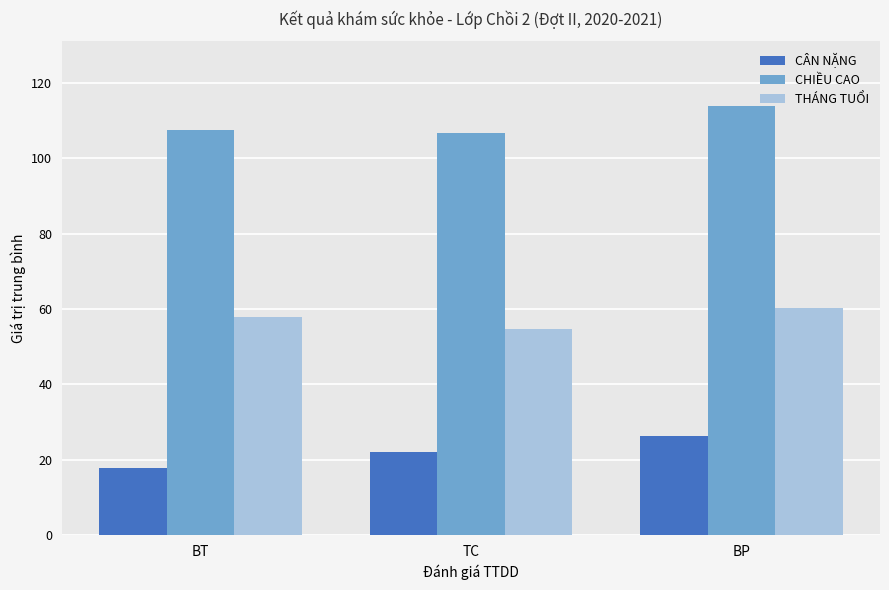

At BP, list the series in order from smallest to largest.

CÂN NẶNG, THÁNG TUỔI, CHIỀU CAO